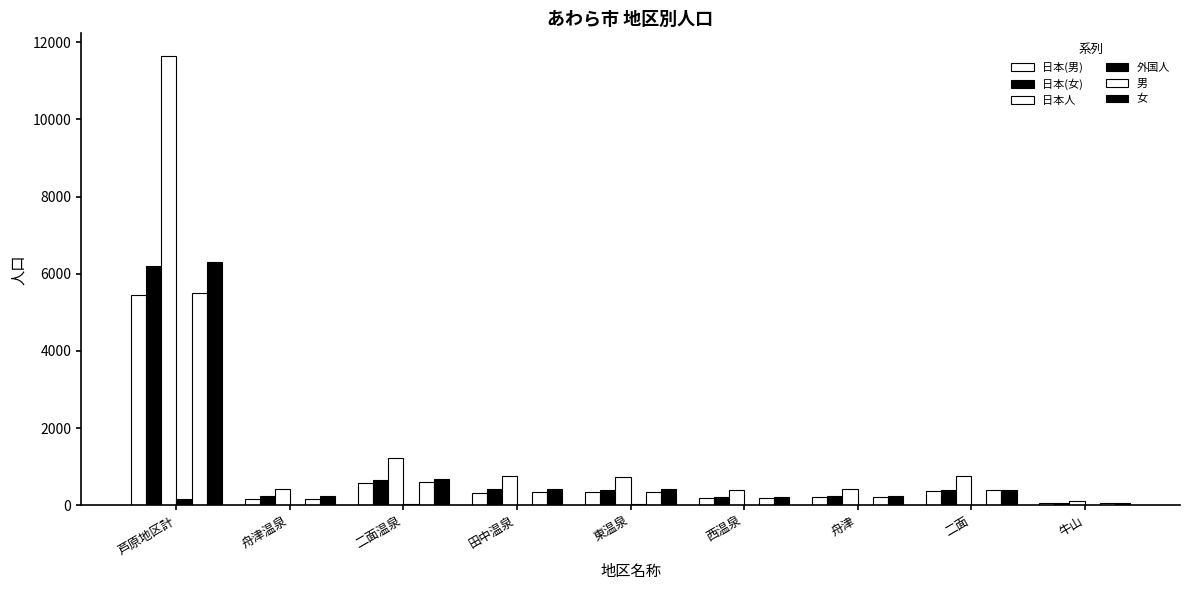

How many distinct data groups are displayed?

6